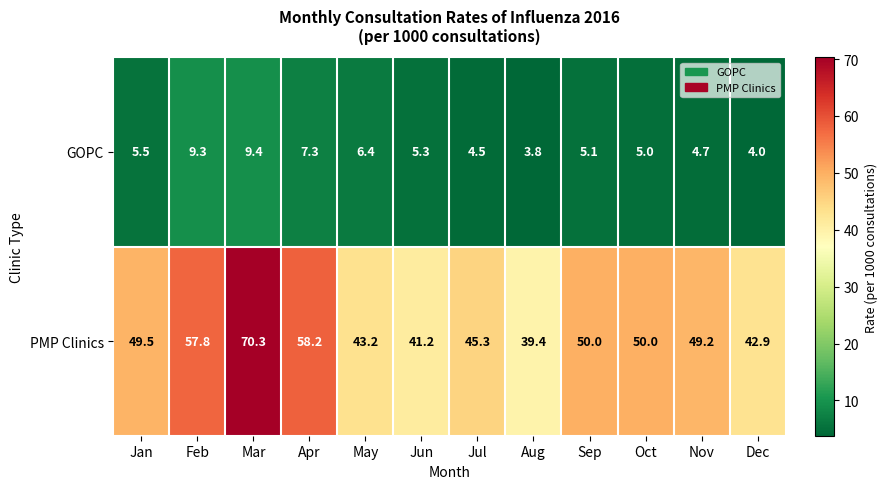

Where does the PMP Clinics series first go above 49?

Jan